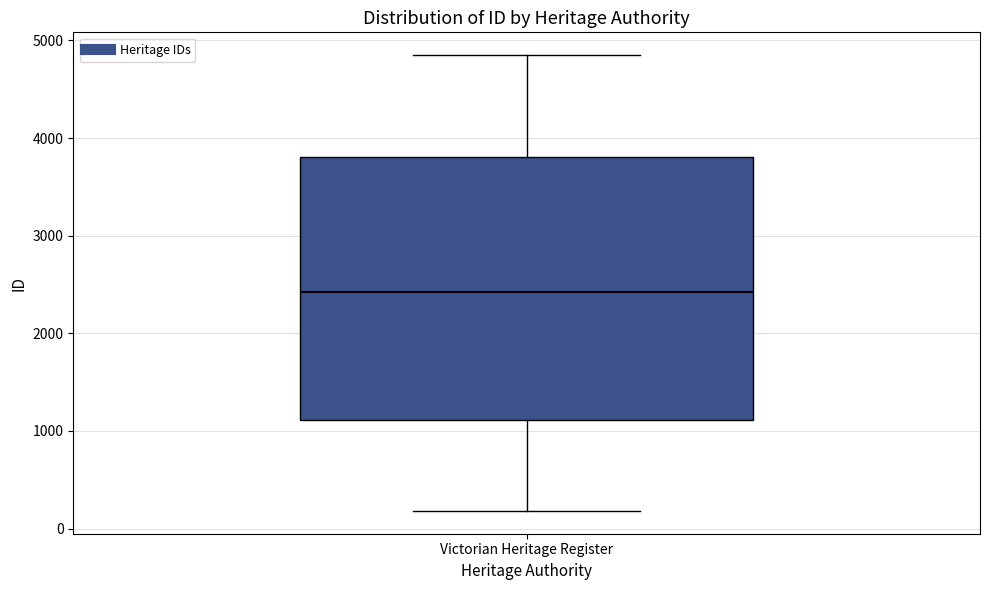

Read this box plot against the y-axis: the position of the median line, the range covered by the box, and the ends of both whiskers. The values are not printed on the chart, so give them approximately, as read against the axis.

median 2400, box 1100 to 3800, whiskers 200 to 4800